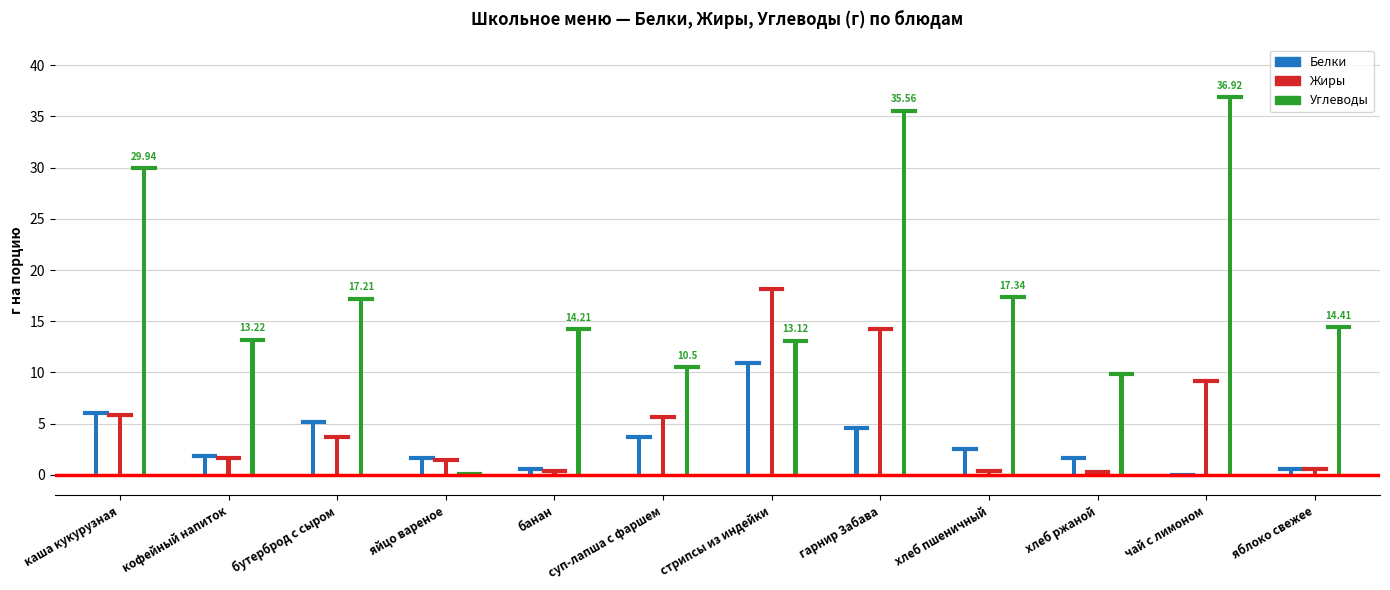

List the labels in order of Жиры value, largest first.

стрипсы из индейки, гарнир Забава, чай с лимоном, каша кукурузная, суп-лапша с фаршем, бутерброд с сыром, кофейный напиток, яйцо вареное, яблоко свежее, банан, хлеб пшеничный, хлеб ржаной